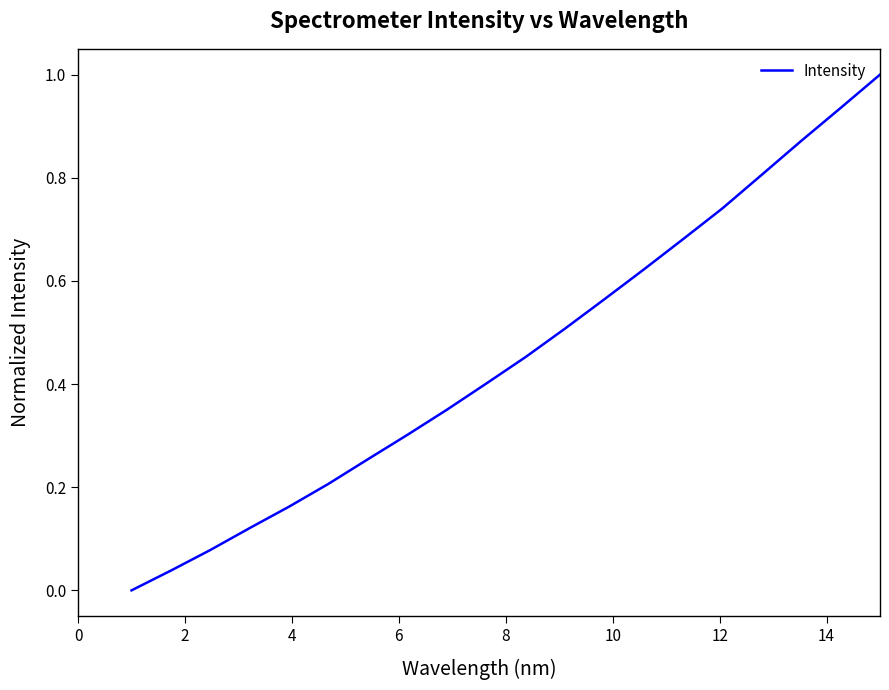

What is the greatest value displayed?

1.0